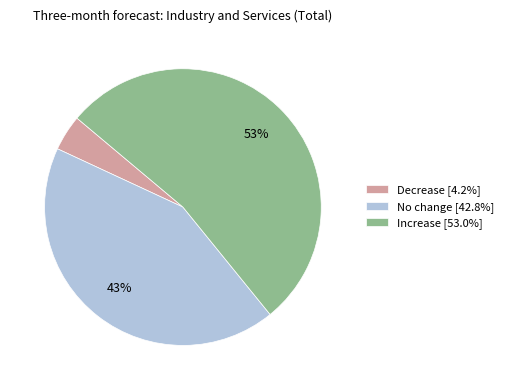

Which slice is the largest?

Increase